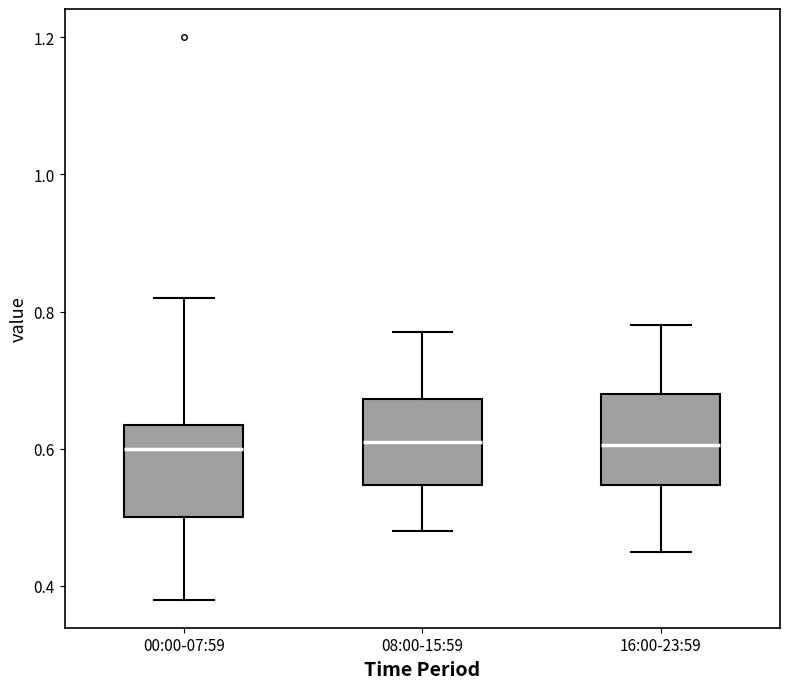

Reading left to right, transcribe this box plot: for each box, give where its median line is, the range the box spans, and where its two whiskers end, as read against the y-axis. The values are not printed on the chart, so give them approximately, as read against the axis.

00:00-07:59: median 0.60, box 0.50 to 0.64, whiskers 0.38 to 0.82
08:00-15:59: median 0.62, box 0.54 to 0.68, whiskers 0.48 to 0.78
16:00-23:59: median 0.60, box 0.54 to 0.68, whiskers 0.46 to 0.78